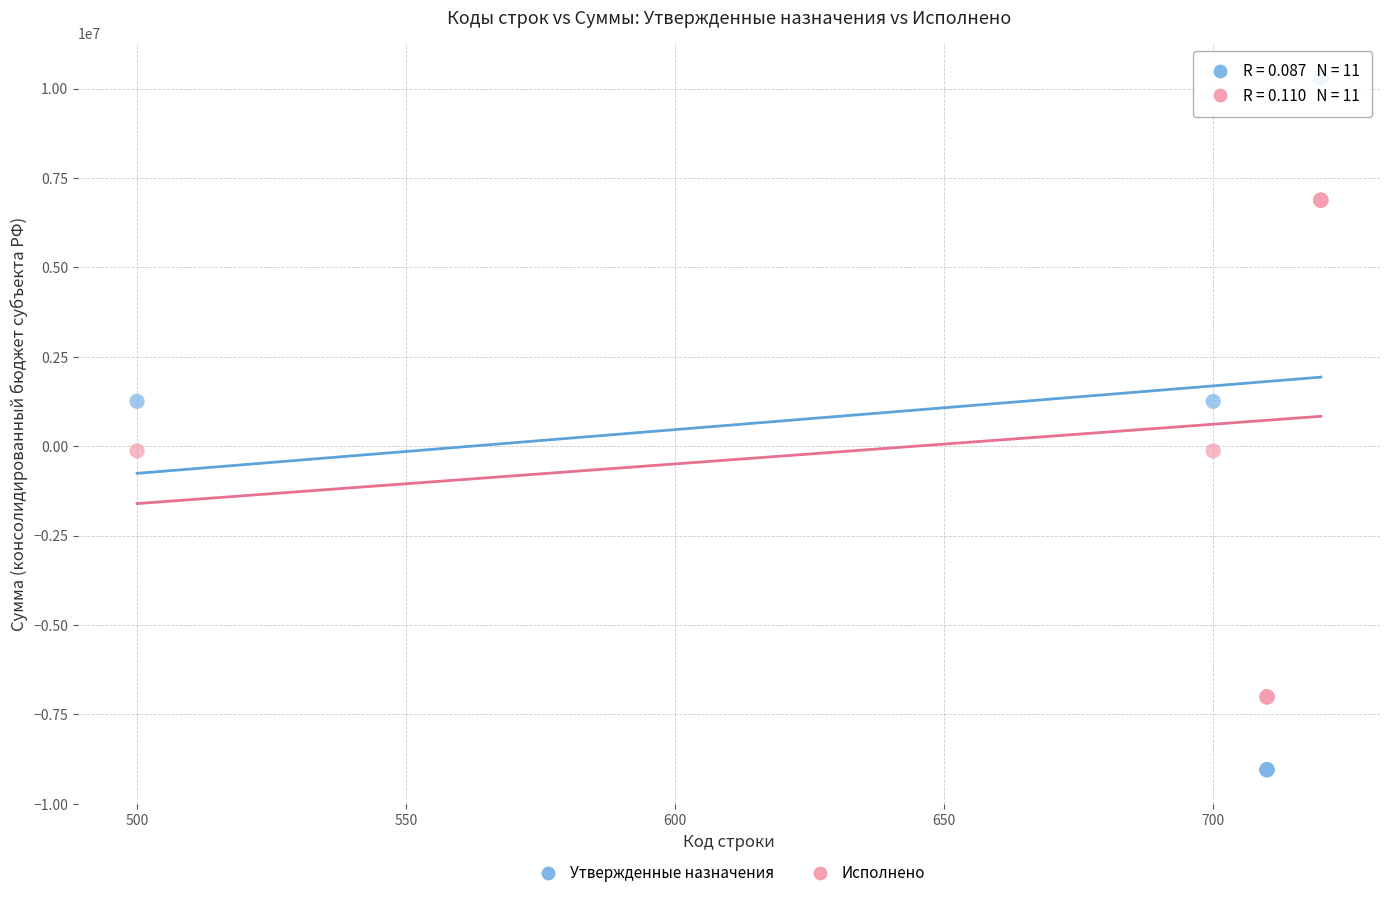

Which series reaches the minimum Y coordinate?

Утвержденные назначения